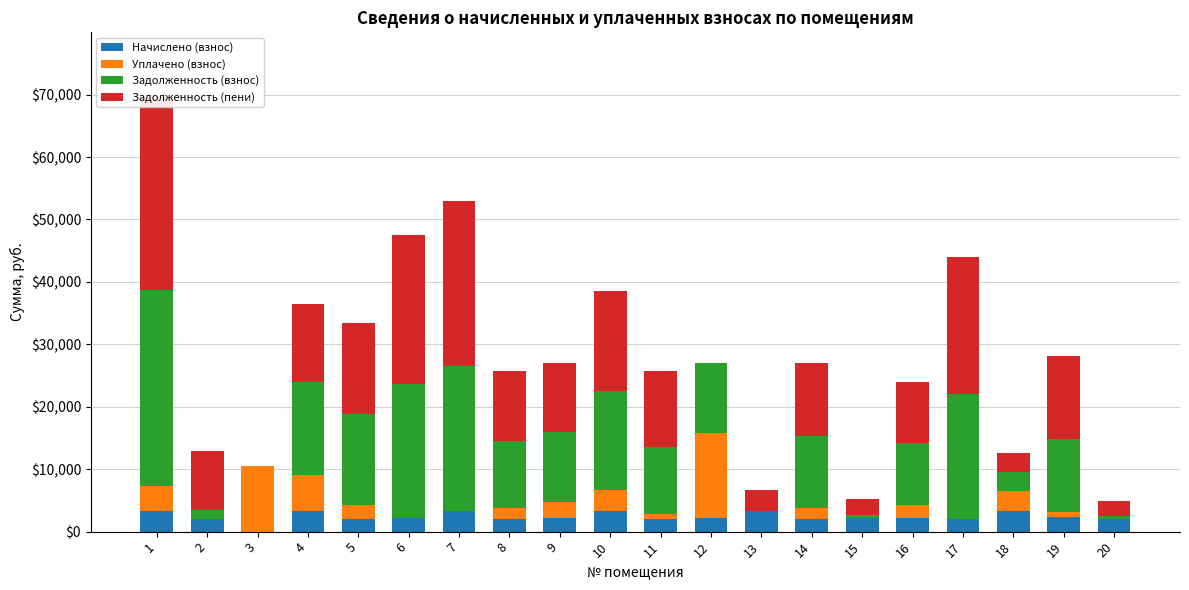

The value of Задолженность (взнос) at 15 is 374.8. True or false?

True